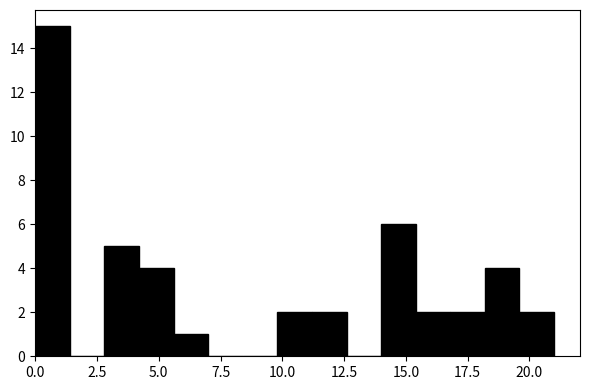

Read against the x-axis, roughly where is the centre of the tallest bar?

0.5